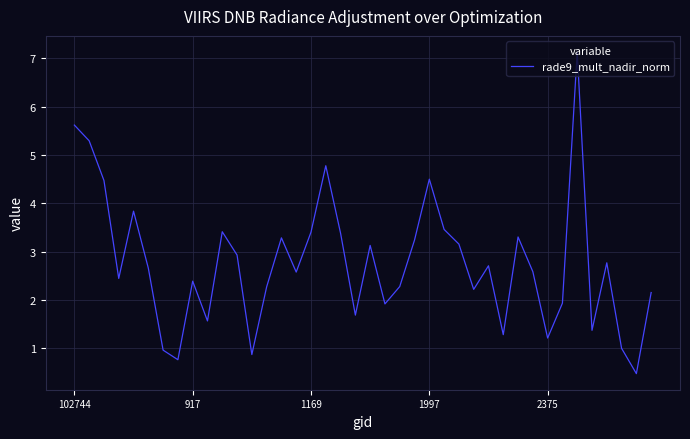

What is the greatest value displayed?

7.1